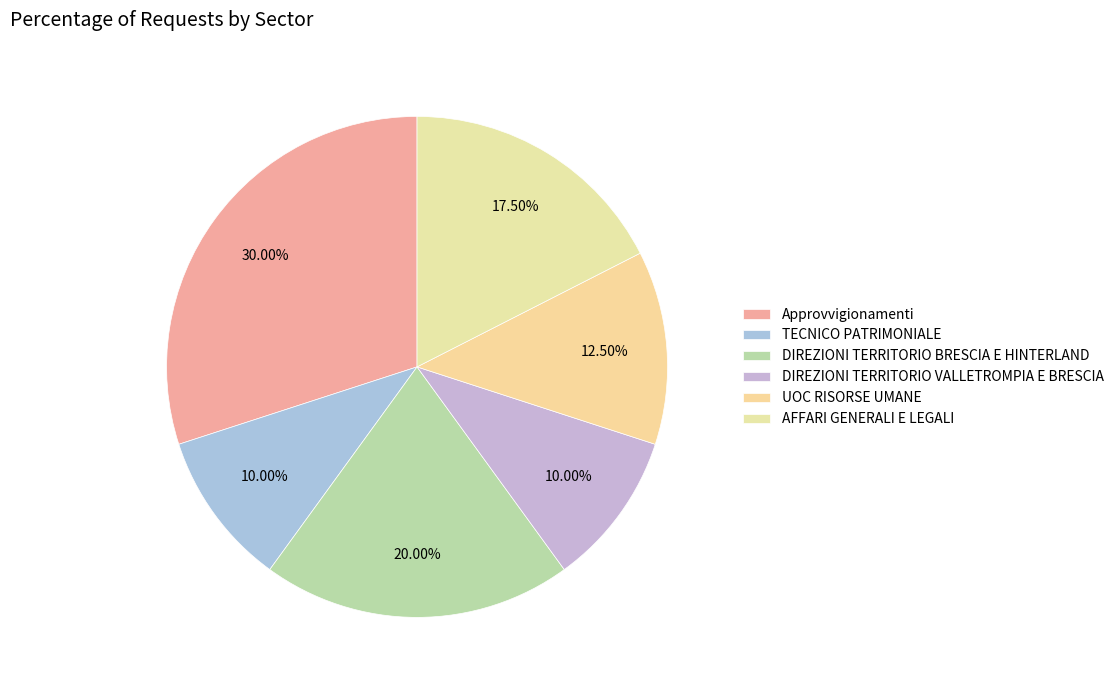

Does any single category account for the majority?

No